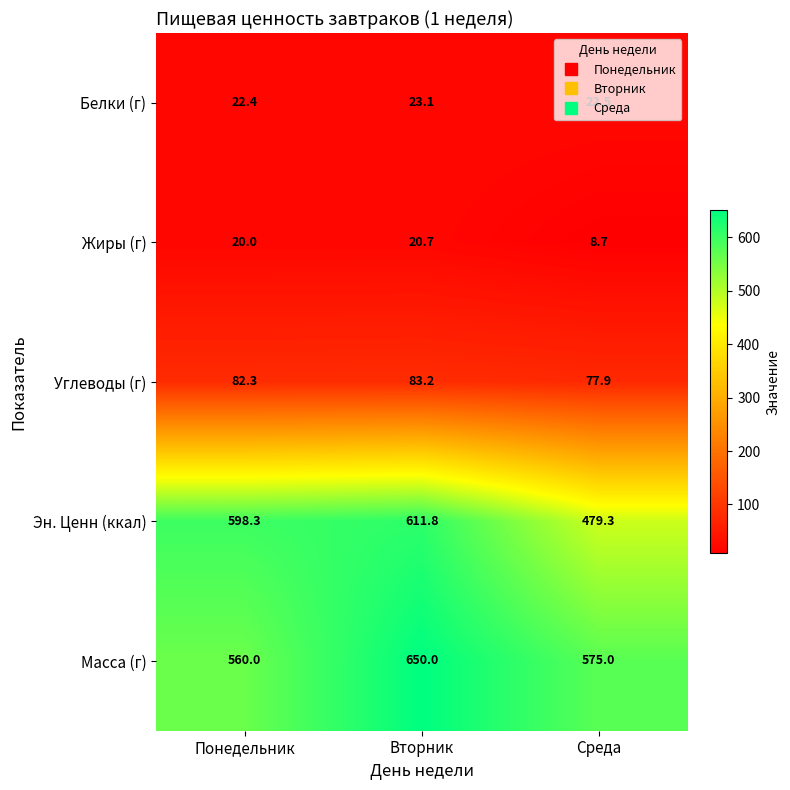

What is the minimum value for Эн. Ценн (ккал)?

479.3